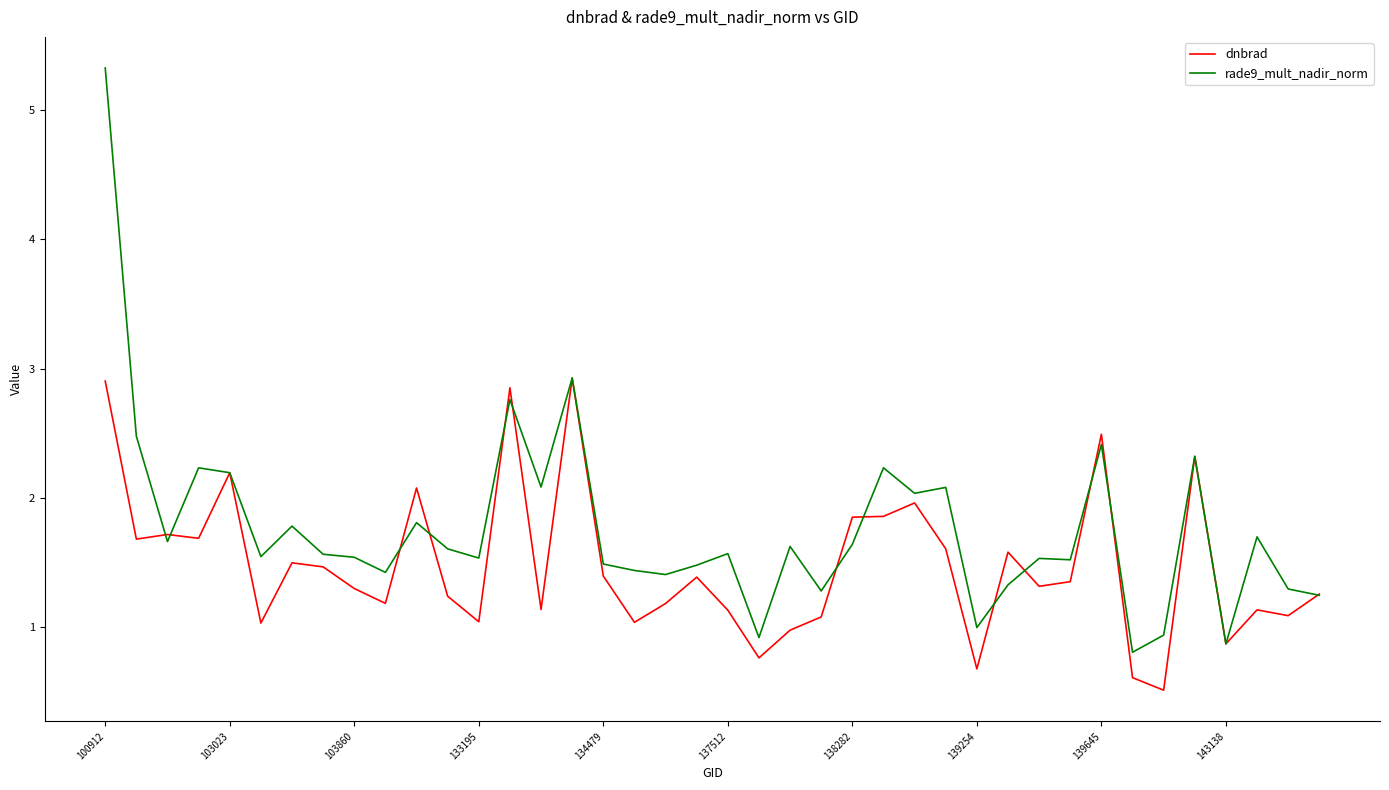

Which series has the largest total across all categories?

rade9_mult_nadir_norm